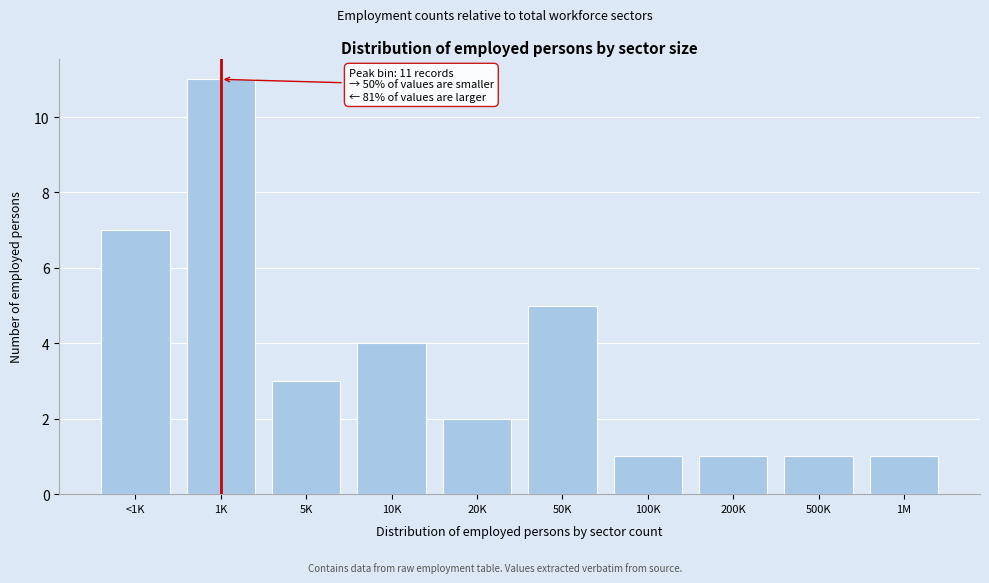

Reading left to right, what are all the values shown in this chart?

<1K=7	1K=11	5K=3	10K=4	20K=2	50K=5	100K=1	200K=1	500K=1	1M=1